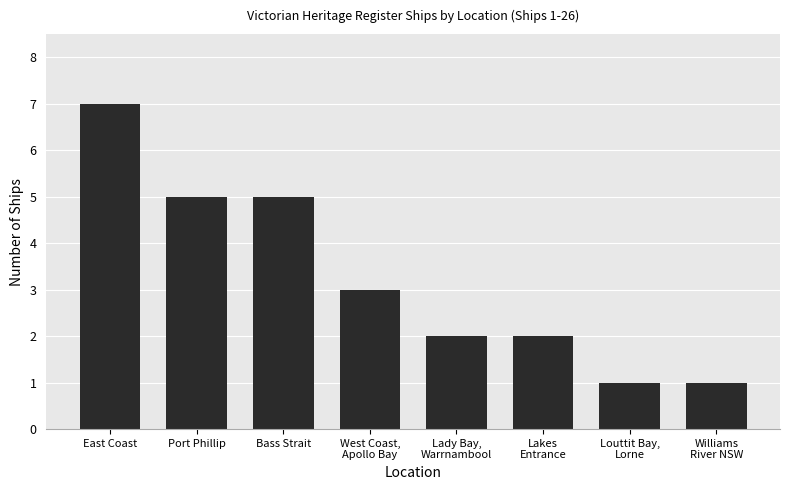

Which label corresponds to the largest value in the chart?

East Coast